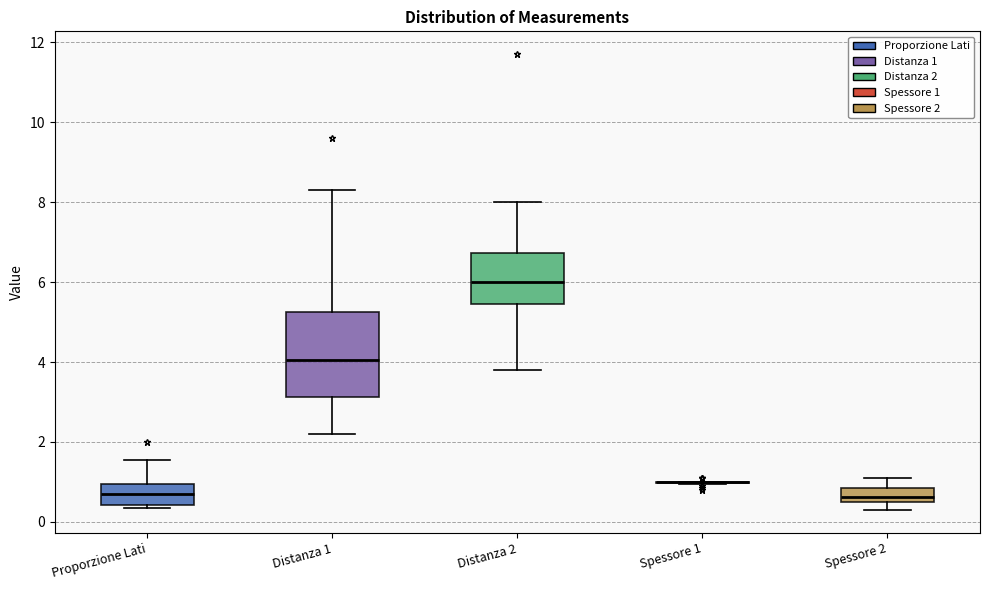

Reading left to right, transcribe this box plot: for each box, give where its median line is, the range the box spans, and where its two whiskers end, as read against the y-axis. The values are not printed on the chart, so give them approximately, as read against the axis.

Proporzione Lati: median 0.6, box 0.4 to 1.0, whiskers 0.4 (just below the box's lower edge) to 1.6
Distanza 1: median 4.0, box 3.2 to 5.2, whiskers 2.2 to 8.4
Distanza 2: median 6.0, box 5.4 to 6.8, whiskers 3.8 to 8.0
Spessore 1: box collapsed to a line at 1.0, whiskers 1.0 to 1.0
Spessore 2: median 0.6 (inside the box), box 0.6 to 0.8, whiskers 0.4 to 1.2